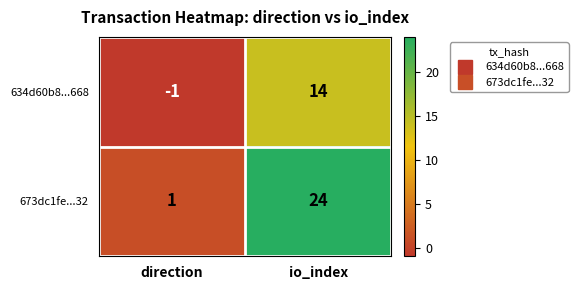

Rank the series by their maximum value, from highest to lowest.

673dc1fe...32, 634d60b8...668